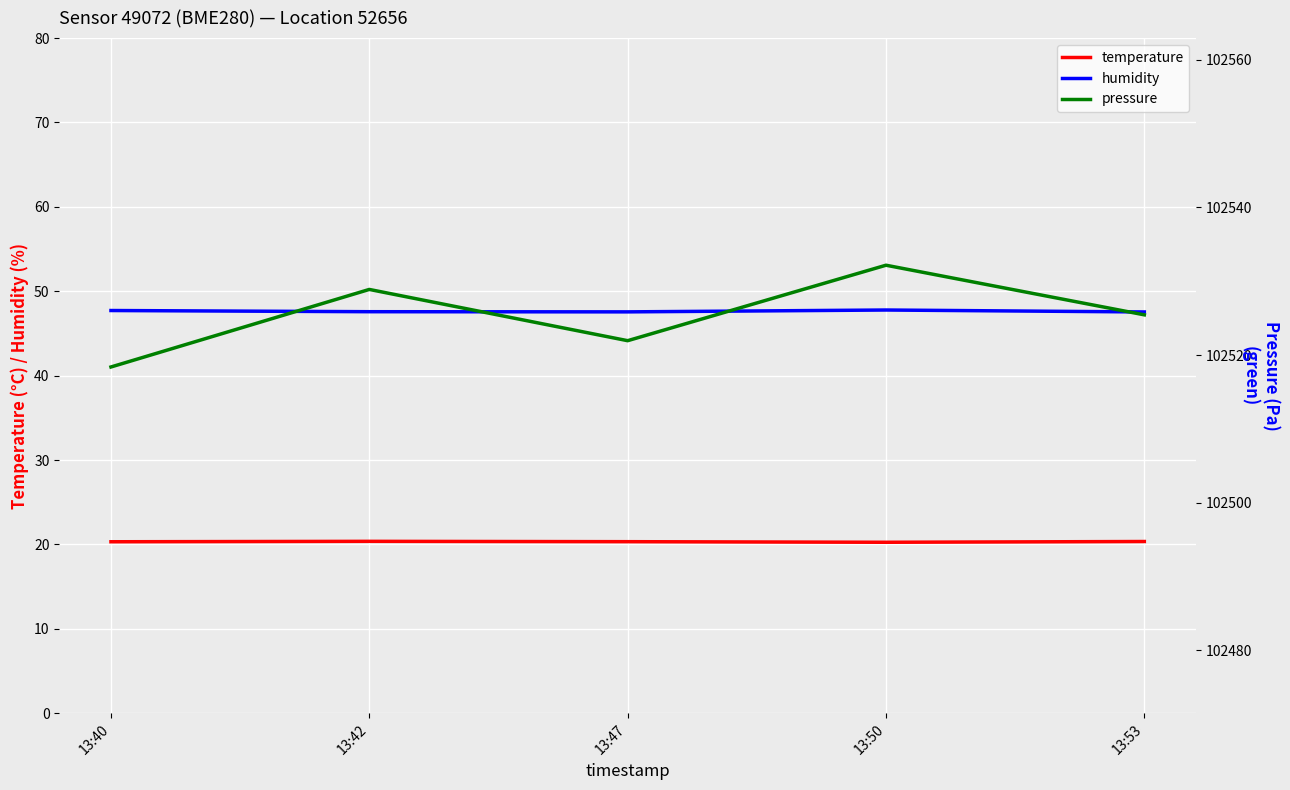

What is the sum of the temperature values at 13:53 and 13:47?

40.7